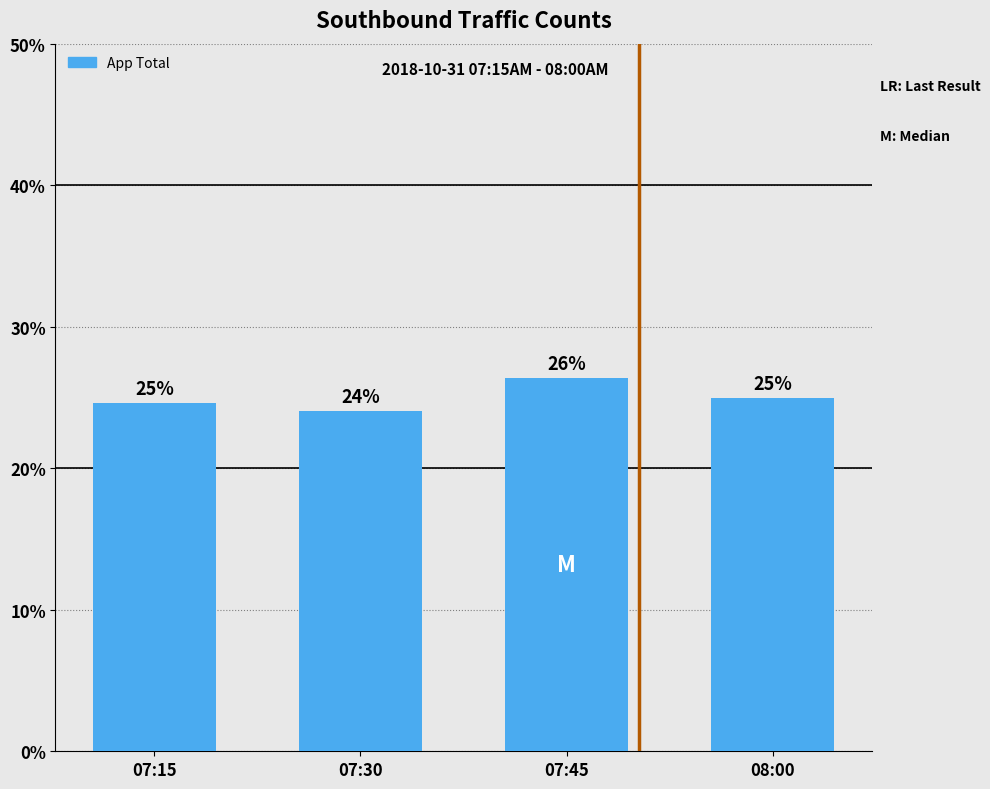

At which label is the value closest to 140?

08:00